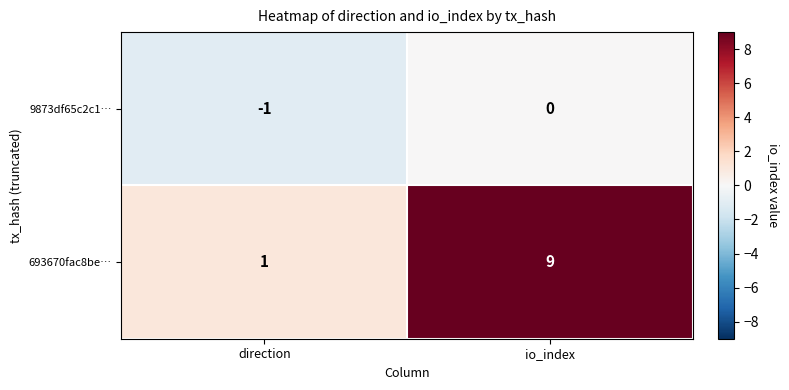

The value of 9873df65c2c1… at direction is -2. True or false?

False